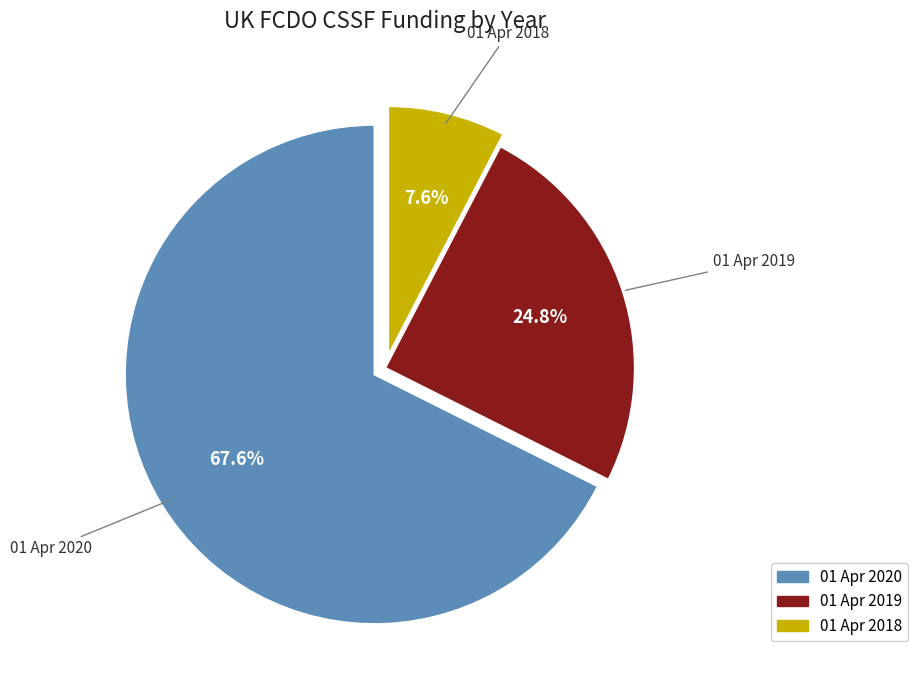

The 01 Apr 2018 slice represents 8% of the pie. True or false?

True